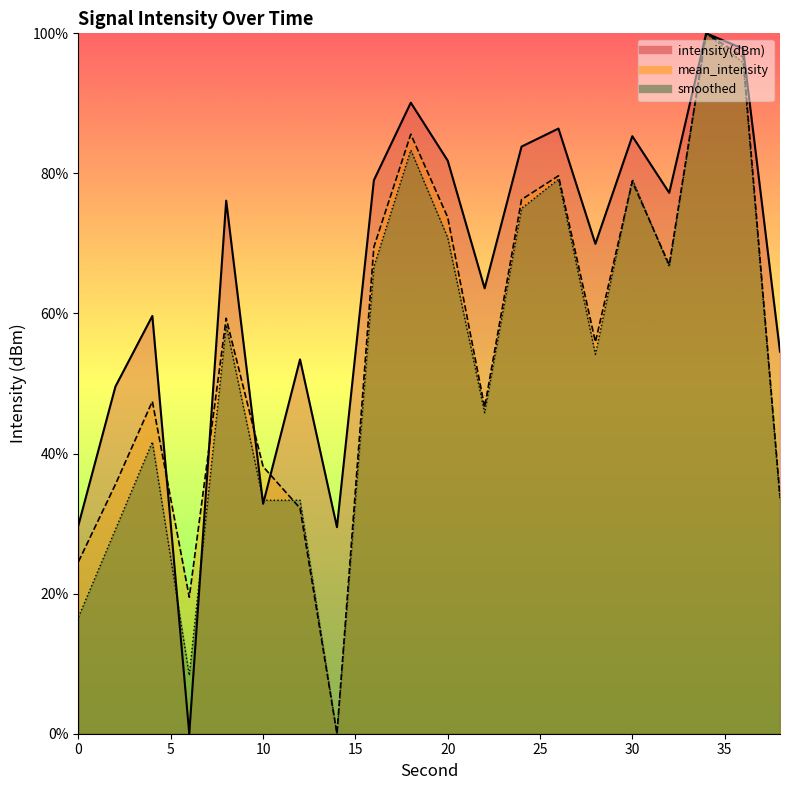

At how many categories does at least one series exceed 61?

12